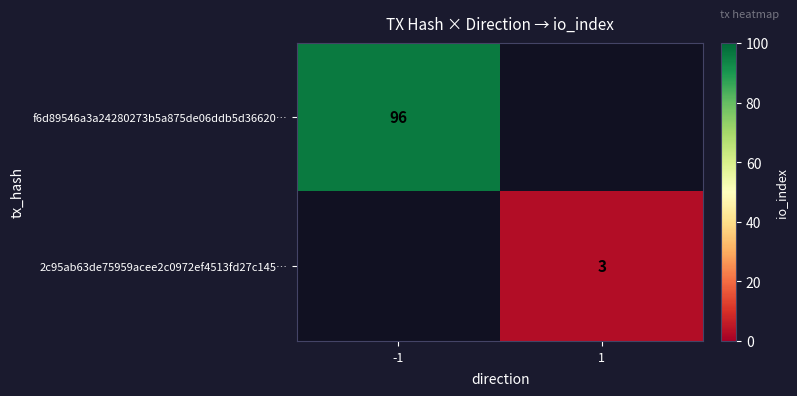

The 2c95ab63de75959acee2c0972ef4513fd27c145… series shows 4 at 1. True or false?

False